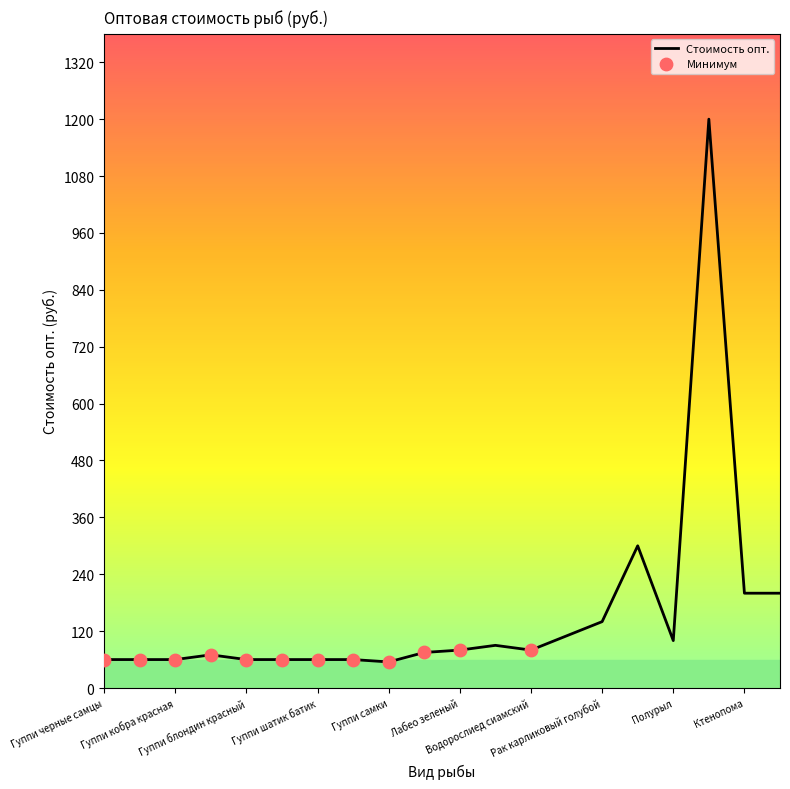

What is the greatest value displayed?

1200